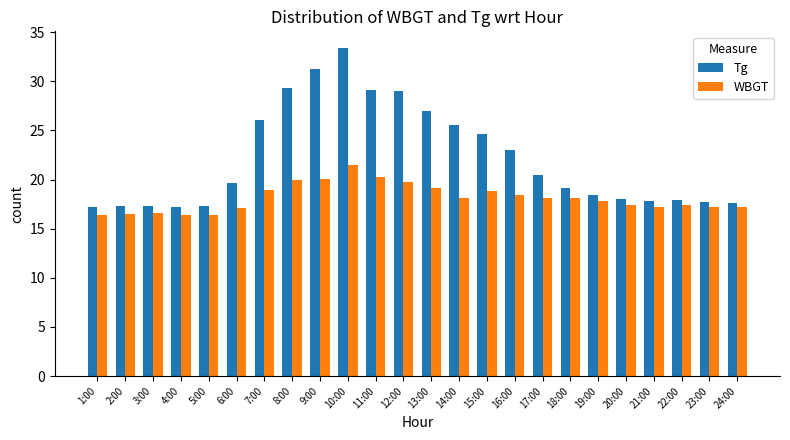

How many distinct data groups are displayed?

2